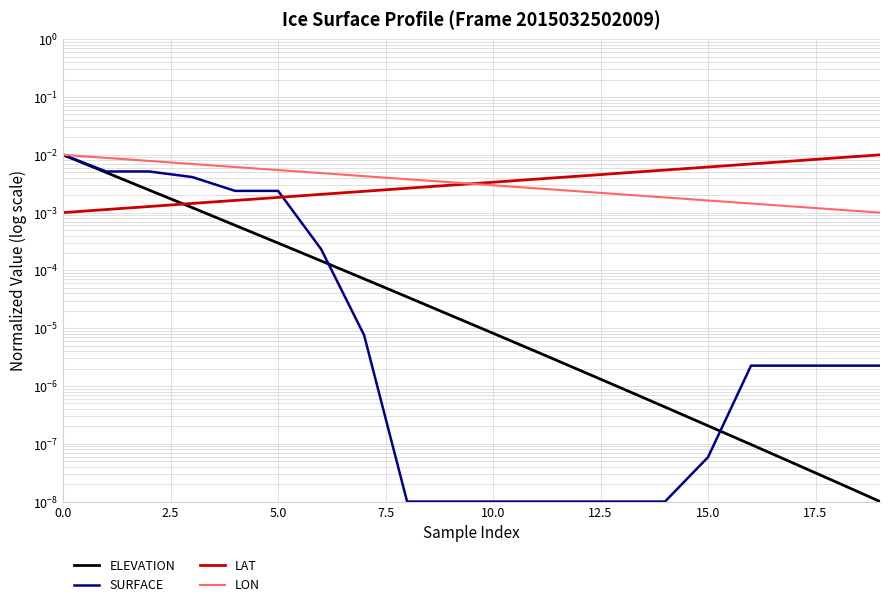

What are all the series names shown in the legend?

ELEVATION, SURFACE, LAT, LON